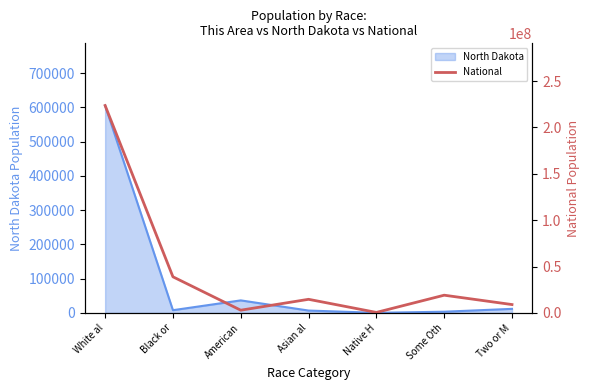

What is the value of the 4th point from the left?

14674252